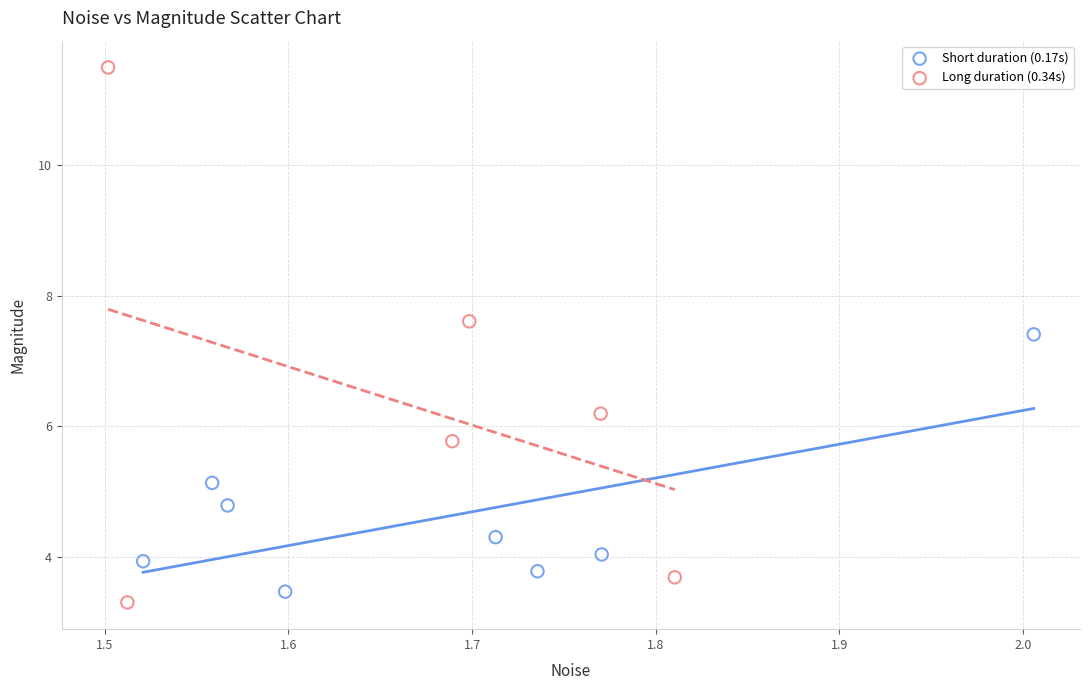

Which series has the largest Y range (max minus min)?

Long duration (0.34s)